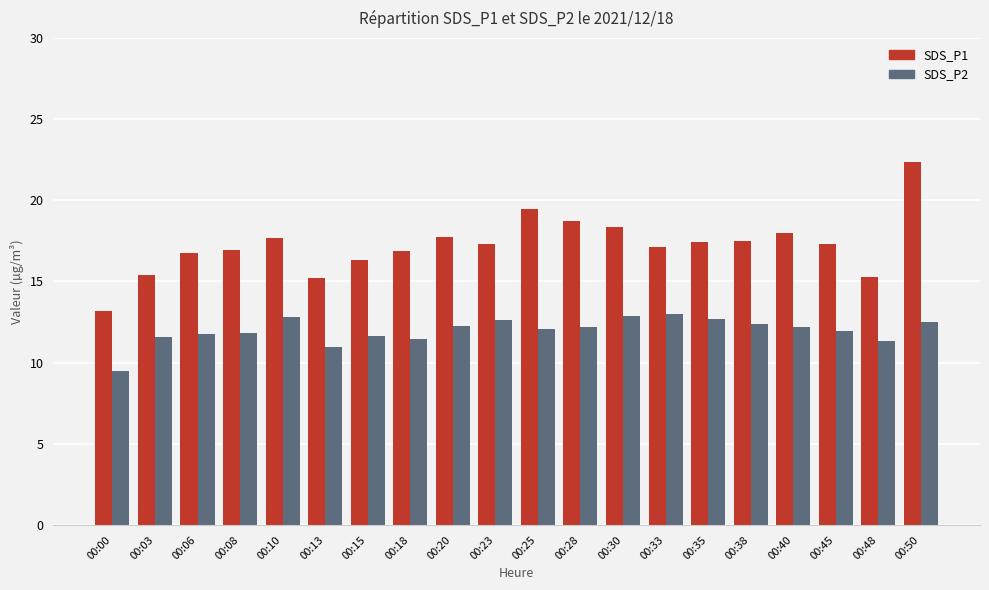

Count the number of data series in this chart.

2